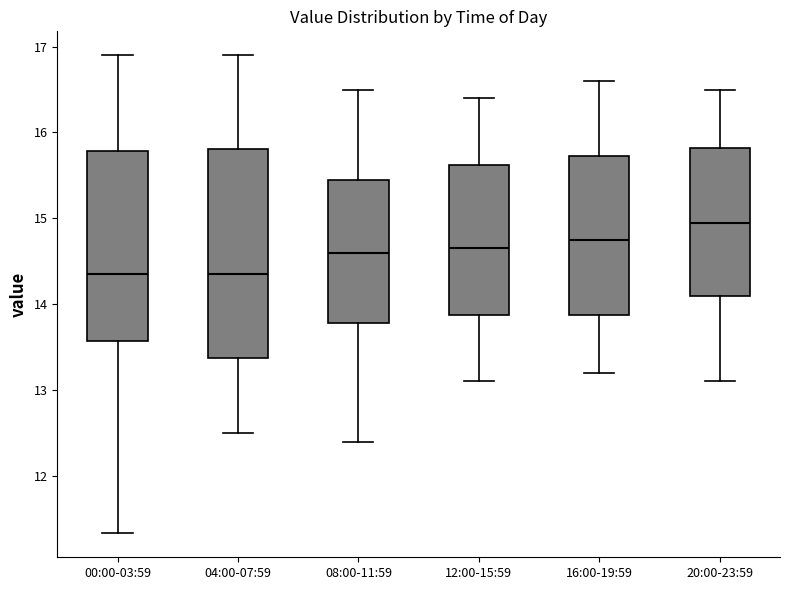

Reading left to right, transcribe this box plot: for each box, give where its median line is, the range the box spans, and where its two whiskers end, as read against the y-axis. The values are not printed on the chart, so give them approximately, as read against the axis.

00:00-03:59: median 14.4, box 13.6 to 15.8, whiskers 11.3 to 16.9
04:00-07:59: median 14.4, box 13.4 to 15.8, whiskers 12.5 to 16.9
08:00-11:59: median 14.6, box 13.8 to 15.5, whiskers 12.4 to 16.5
12:00-15:59: median 14.7, box 13.9 to 15.6, whiskers 13.1 to 16.4
16:00-19:59: median 14.8, box 13.9 to 15.7, whiskers 13.2 to 16.6
20:00-23:59: median 15.0, box 14.1 to 15.8, whiskers 13.1 to 16.5